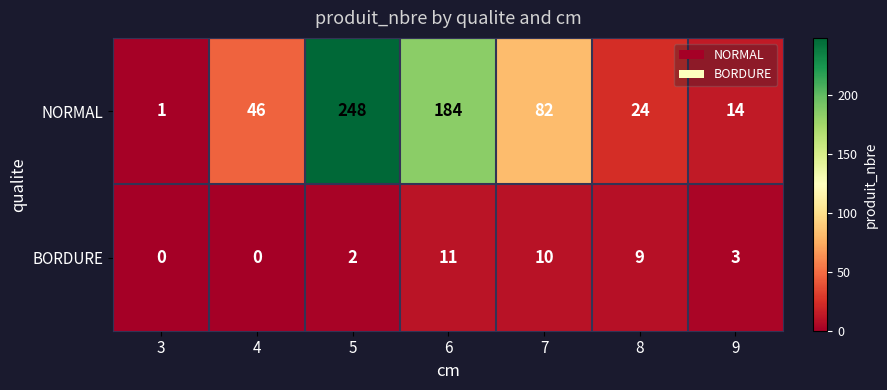

List the series in order of their overall mean, lowest first.

BORDURE, NORMAL